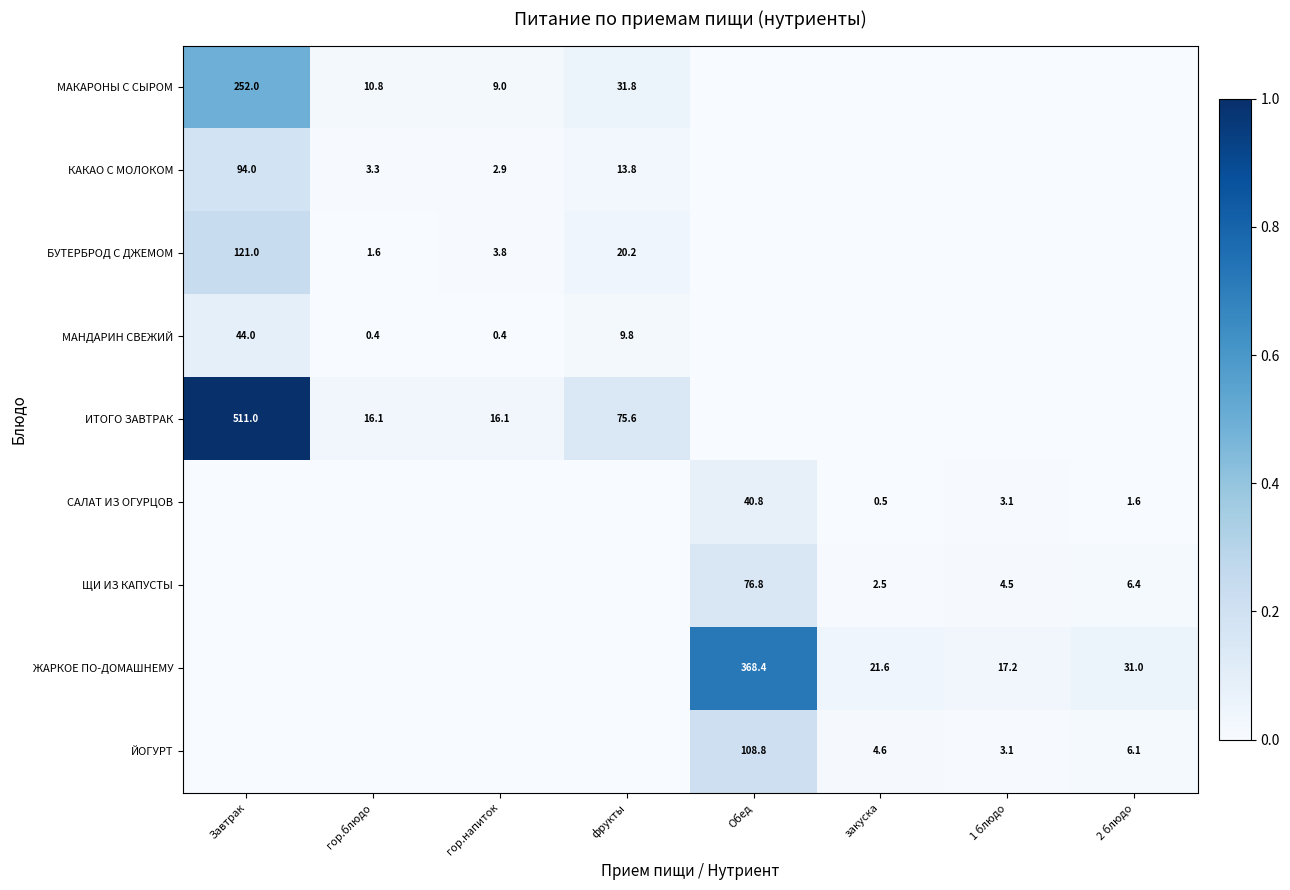

What is the difference between the КАКАО С МОЛОКОМ values at гор.блюдо and гор.напиток?

0.4